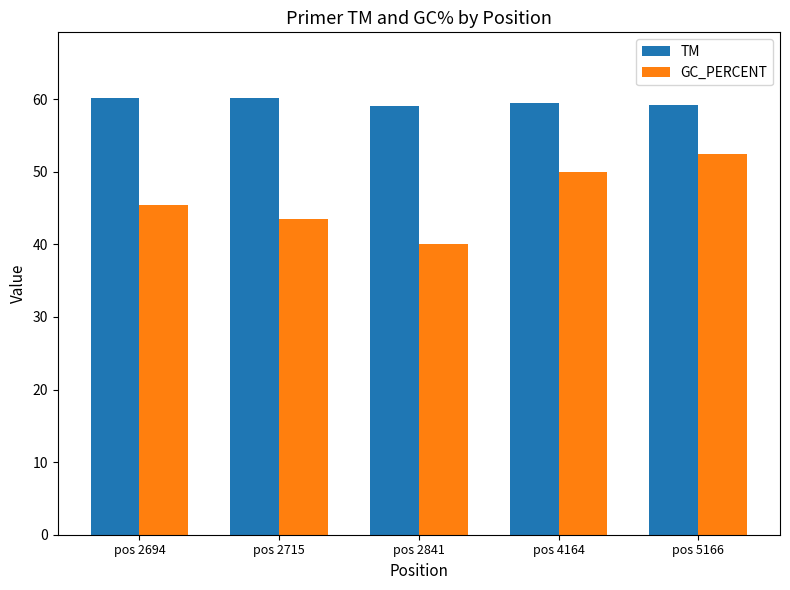

Rank the series by their maximum value, from lowest to highest.

GC_PERCENT, TM